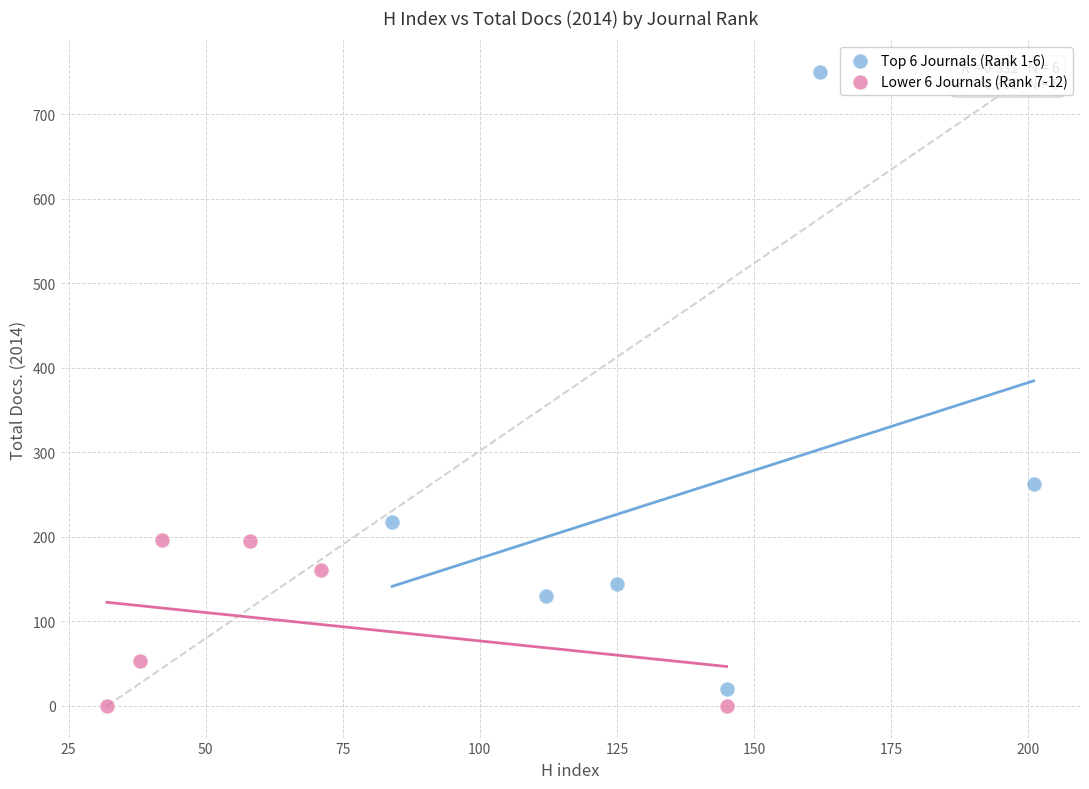

Which series contains the highest Y value?

Top 6 Journals (Rank 1-6)